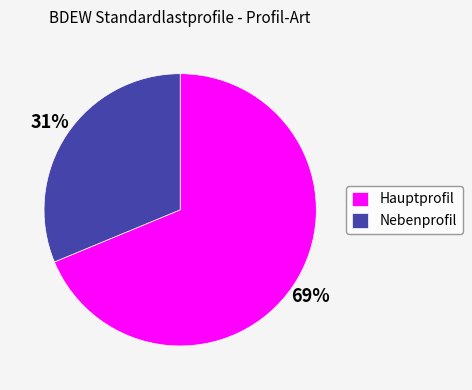

Is there a majority slice in this chart?

Yes